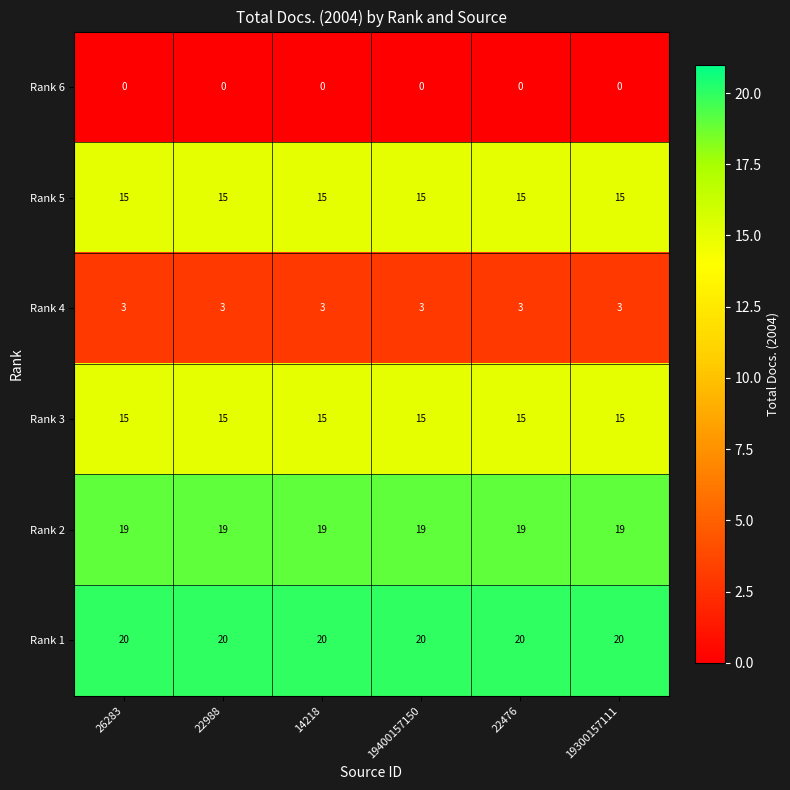

What is the total value across all series at 22476?

72